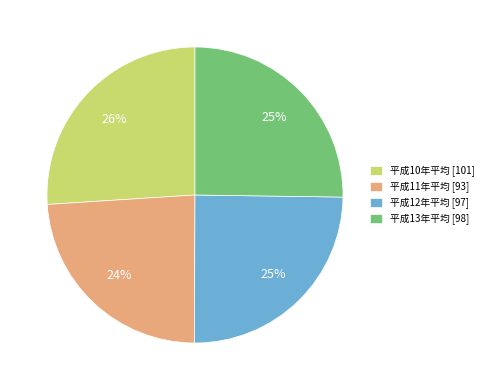

Which category has the biggest portion of the pie?

平成10年平均